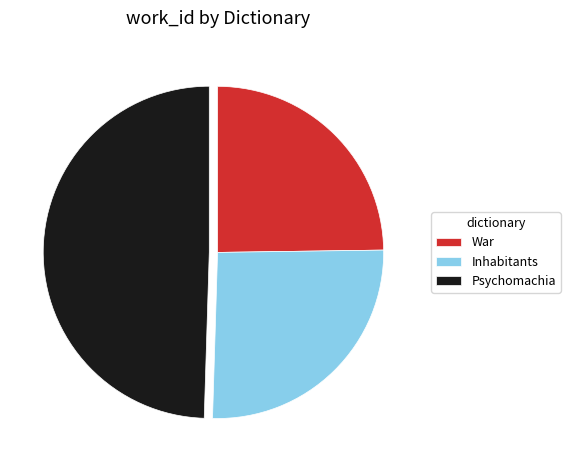

Does Psychomachia represent more than half of the total?

No